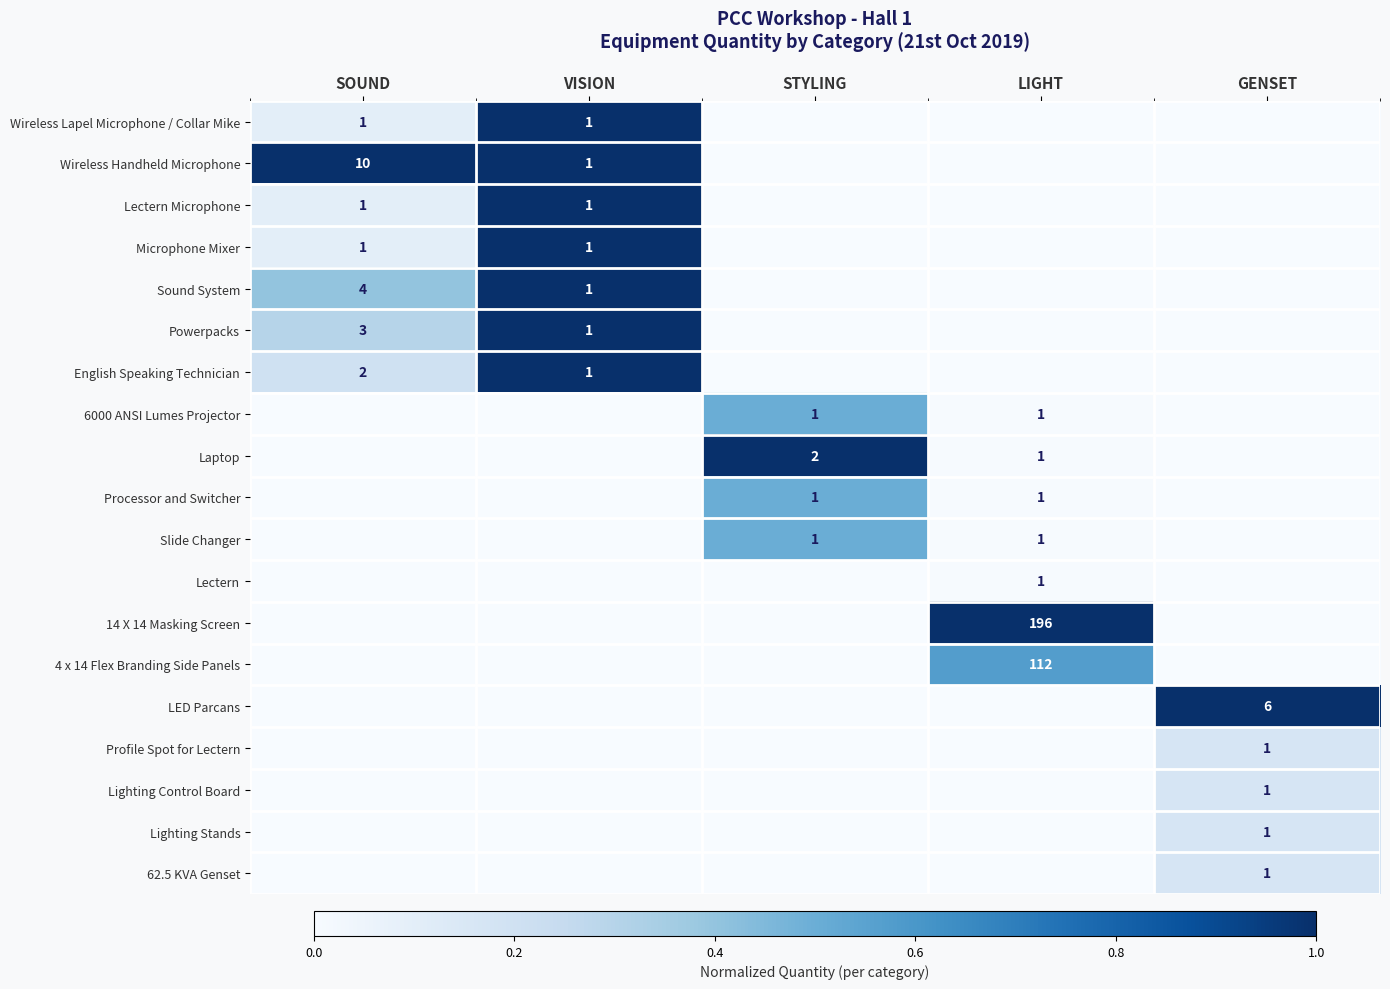

The Slide Changer series shows 1 at LIGHT. True or false?

True